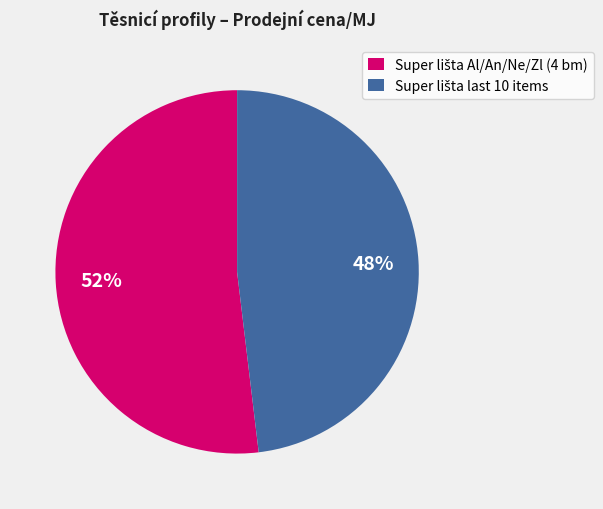

To the nearest percent, what is the difference between the largest and smallest slice percentages?

4%